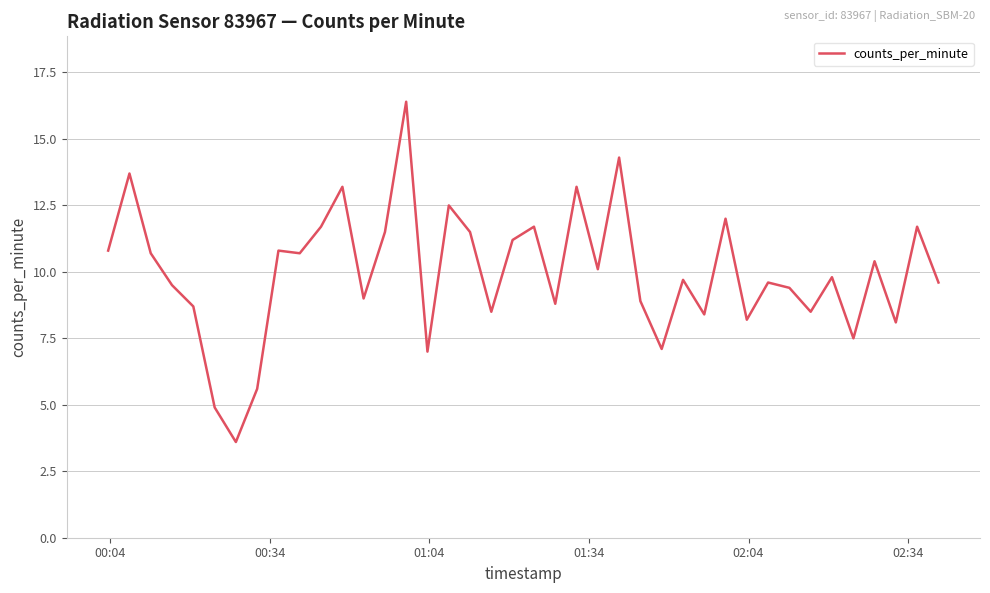

What is the smallest value displayed?

3.6